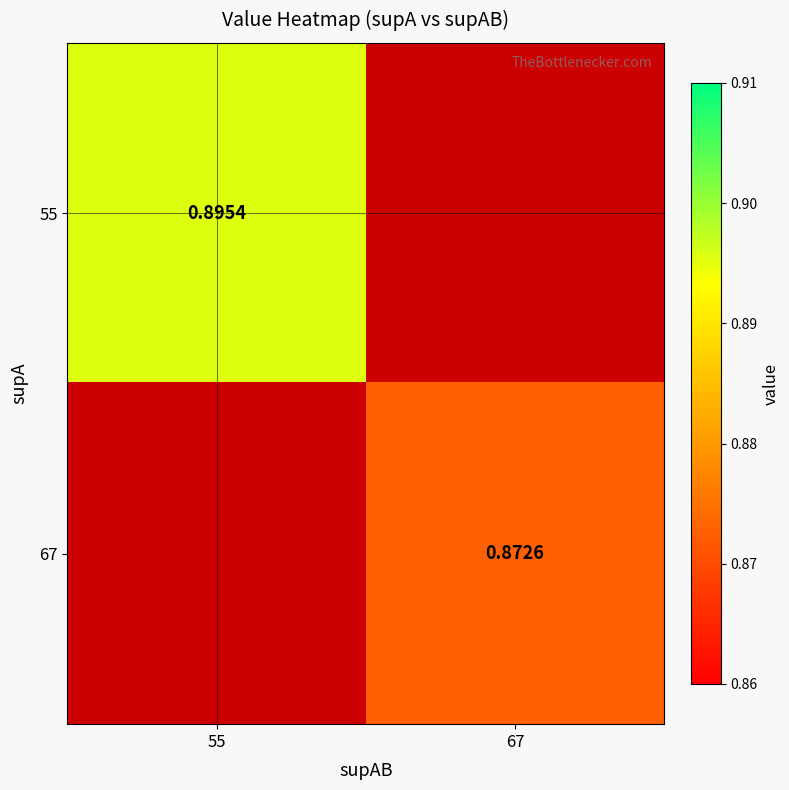

True or false: 55 has a value of 0.5 at 55.

False